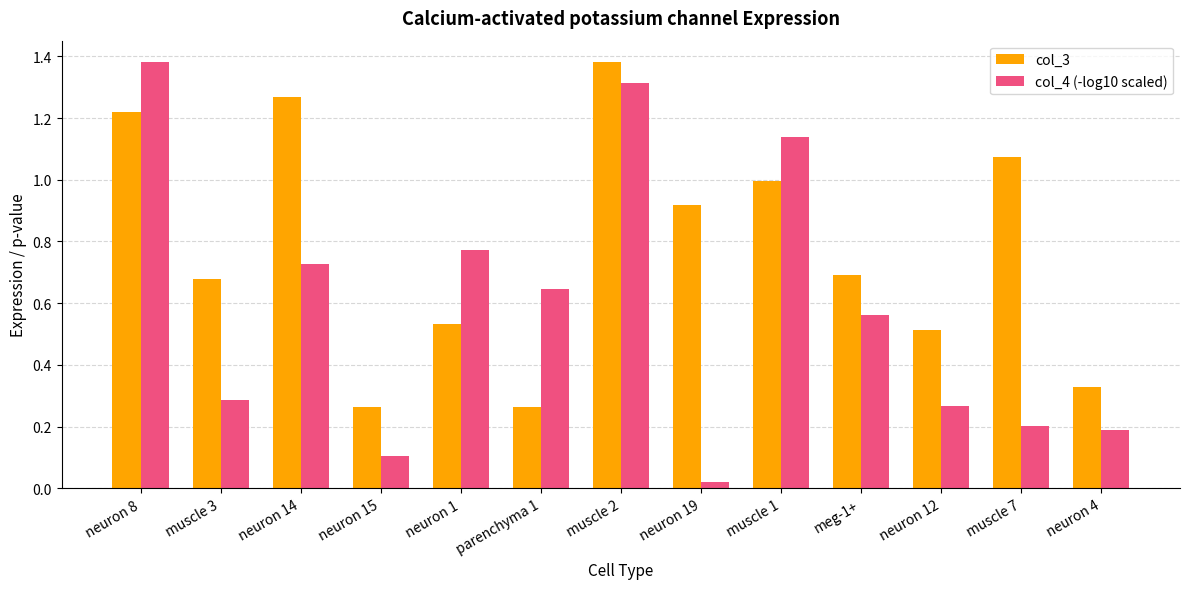

The value of col_3 at neuron 19 is 1.2. True or false?

False